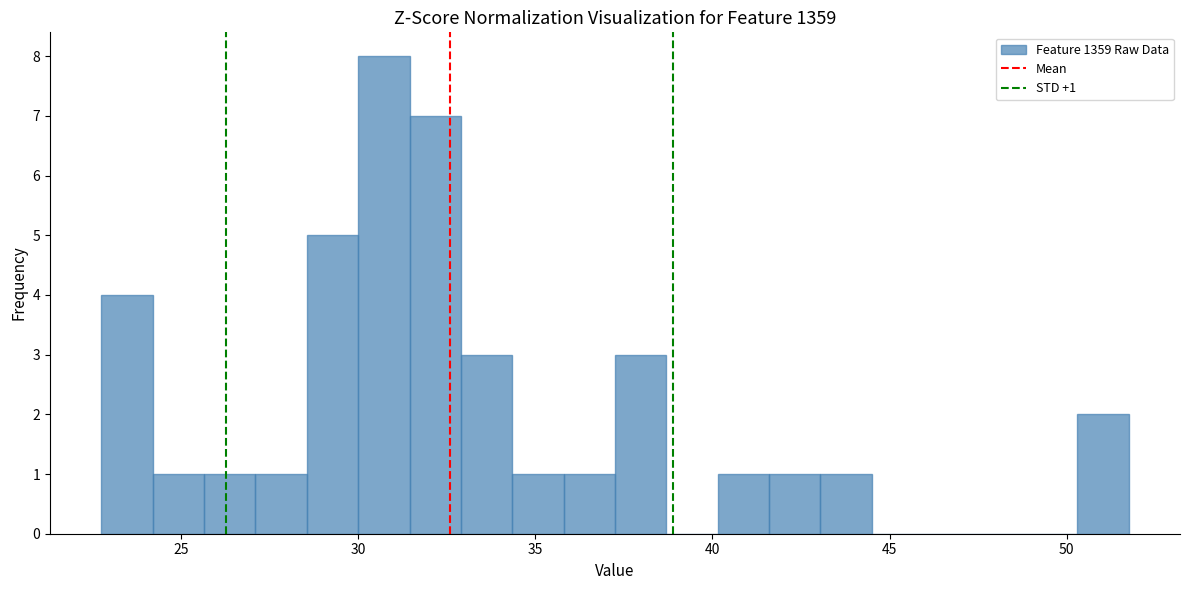

Read against the x-axis, roughly where is the centre of the tallest bar?

30.5